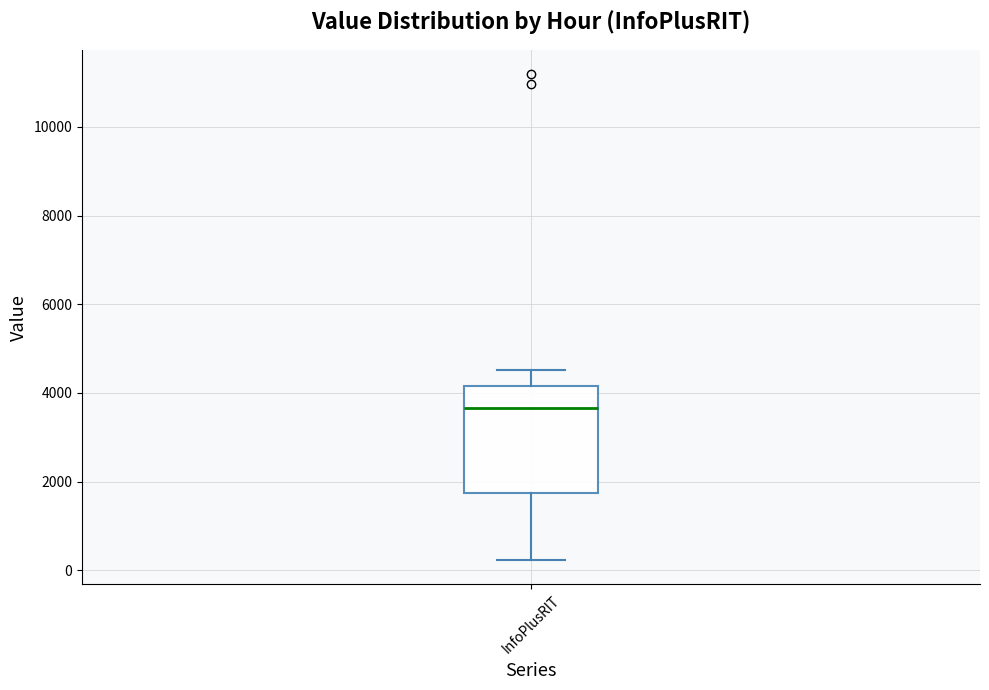

Read this box plot against the y-axis: the position of the median line, the range covered by the box, and the ends of both whiskers. The values are not printed on the chart, so give them approximately, as read against the axis.

median 3600, box 1800 to 4200, whiskers 200 to 4600